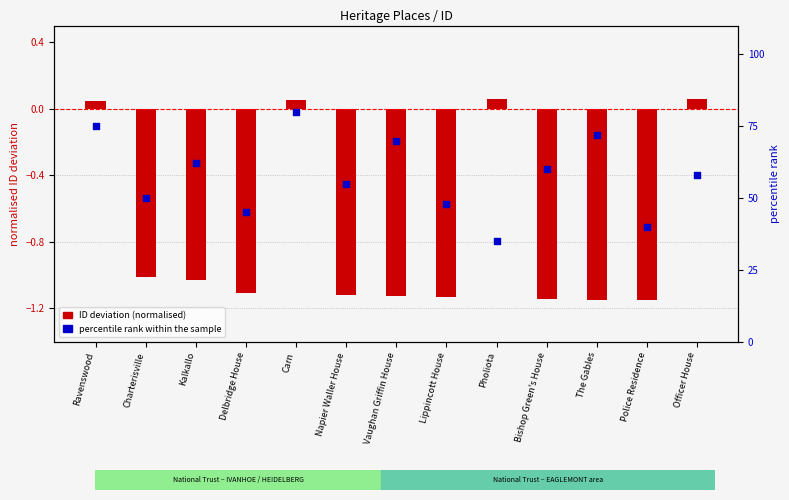

At which category is the sum across all series the highest?

Carn